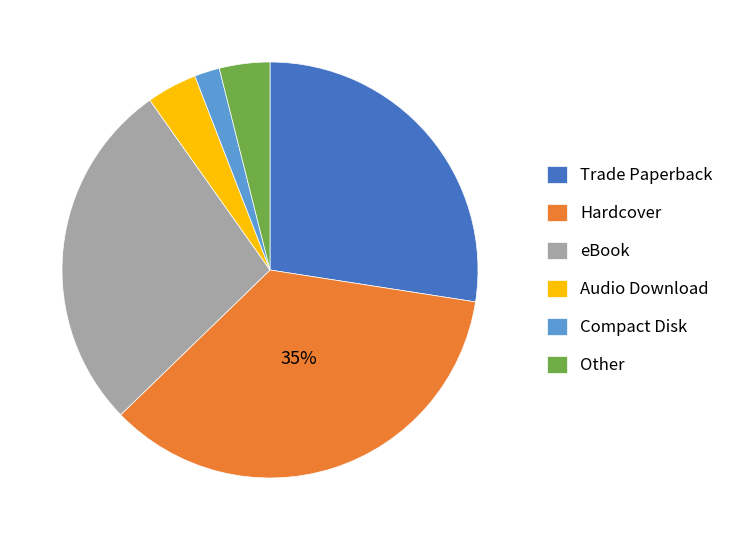

Approximately how many times larger is the value at eBook compared to Hardcover?

0.8